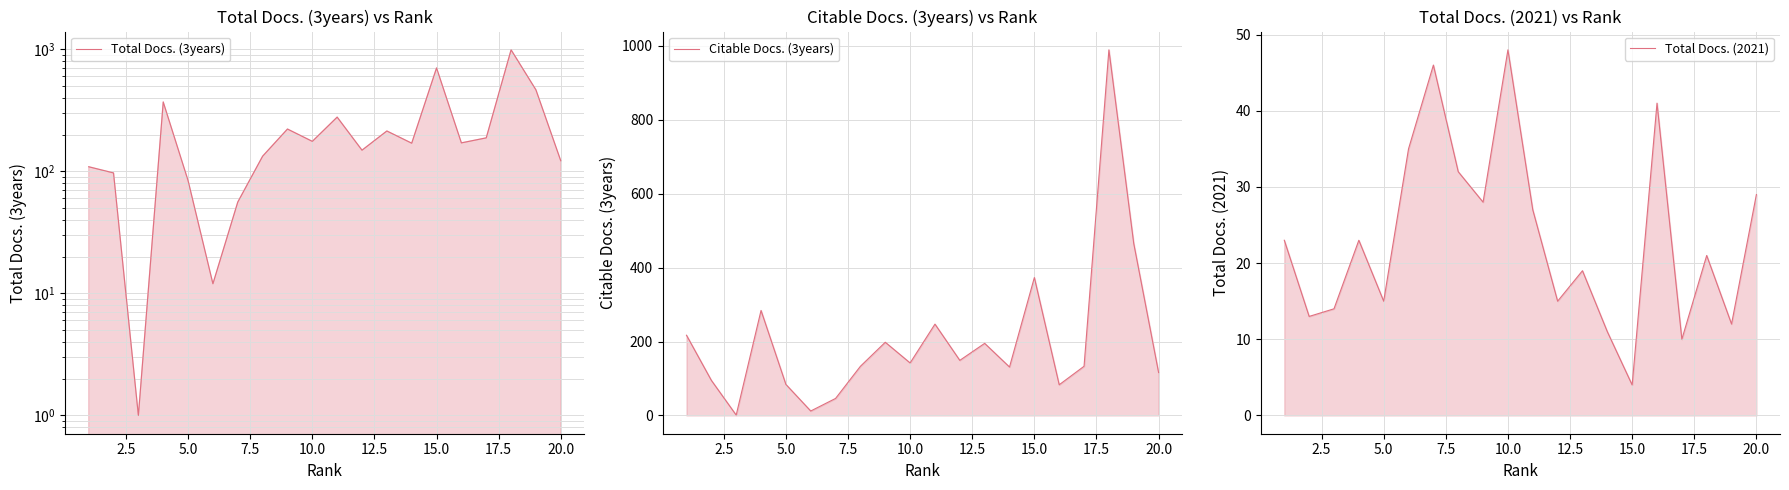

How many data points in Total Docs. (3years) are above 171?

9